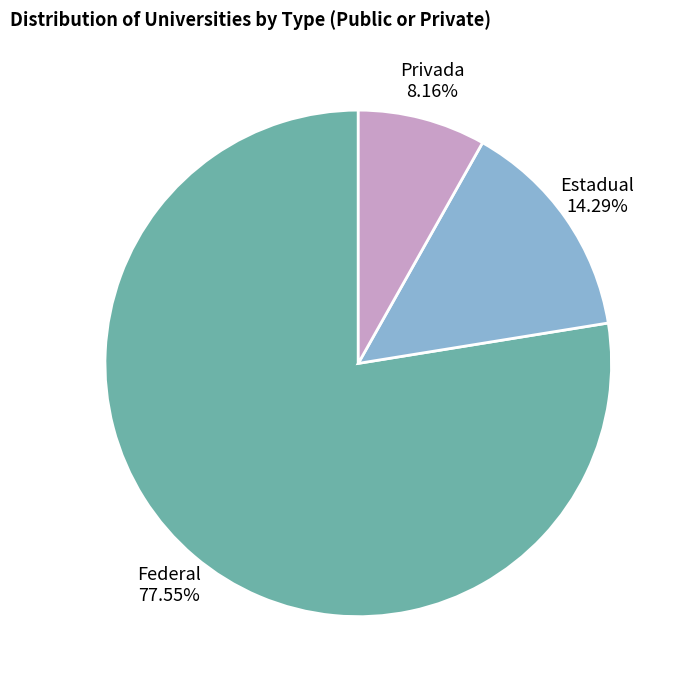

Is there any slice that represents more than half of the pie?

Yes